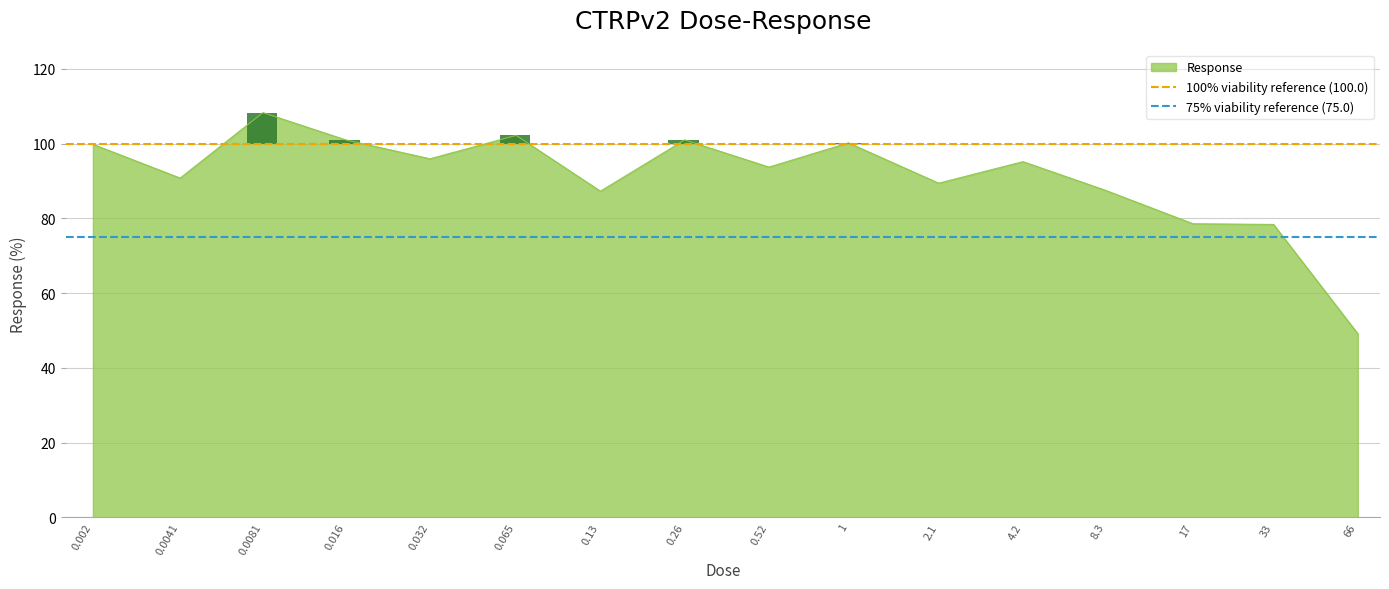

What is the minimum value for Response?

49.1